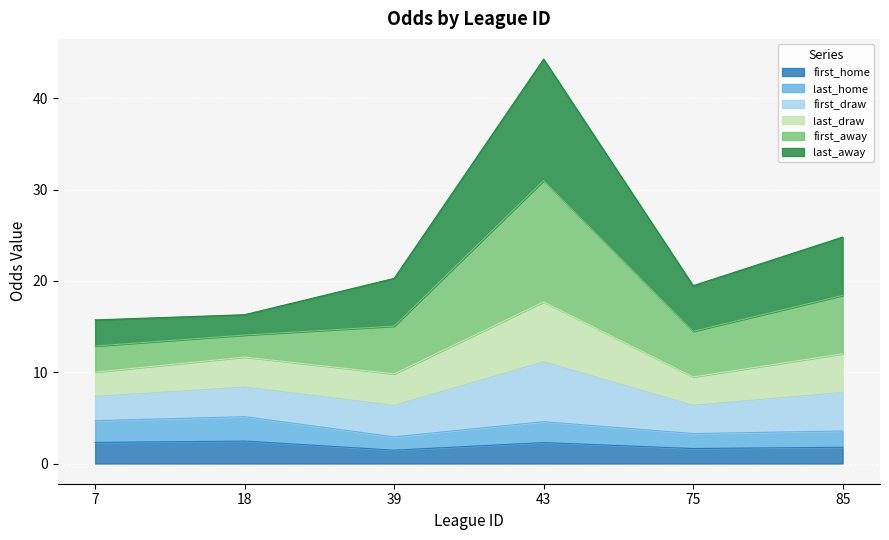

Which has a higher value, 7 or 75?

7